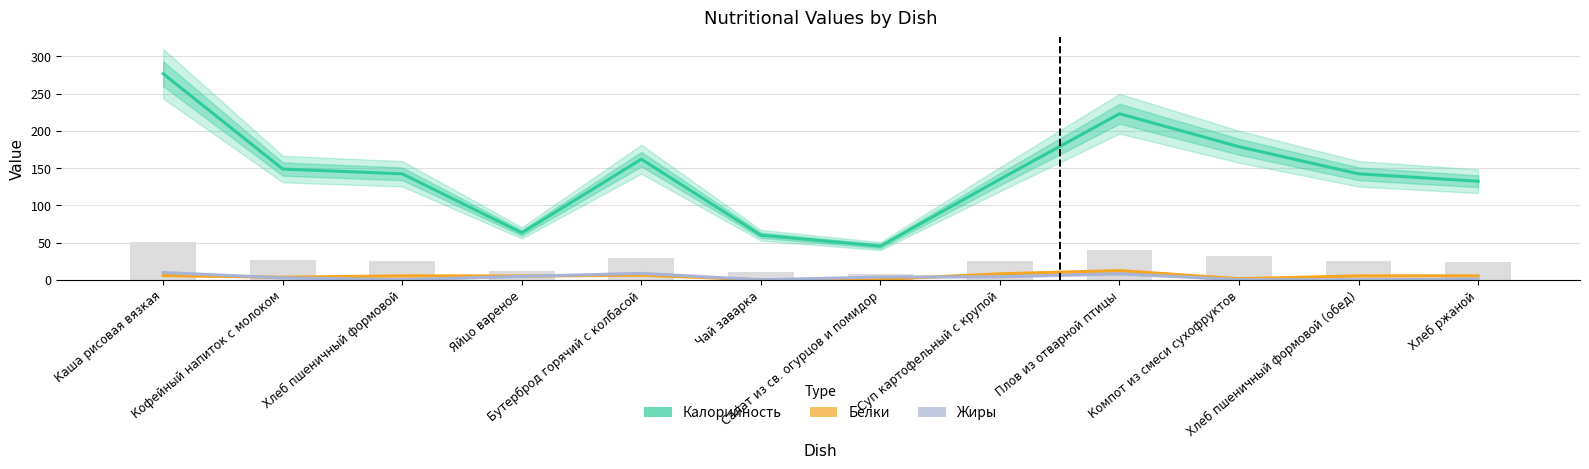

The value of Жиры at Хлеб пшеничный формовой (обед) is 0.2. True or false?

False